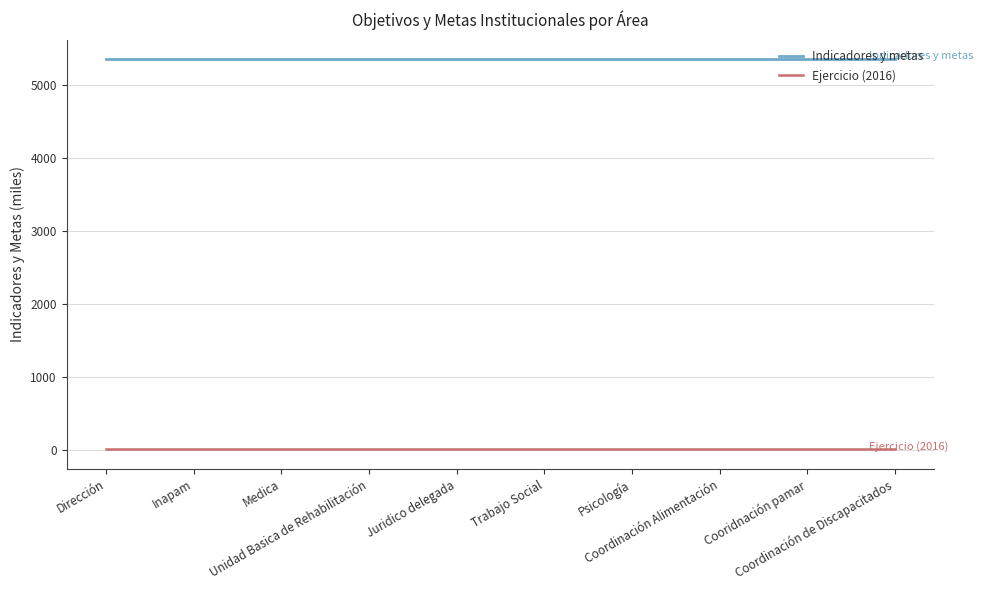

What are all the series names shown in the legend?

Indicadores y metas, Ejercicio (2016)